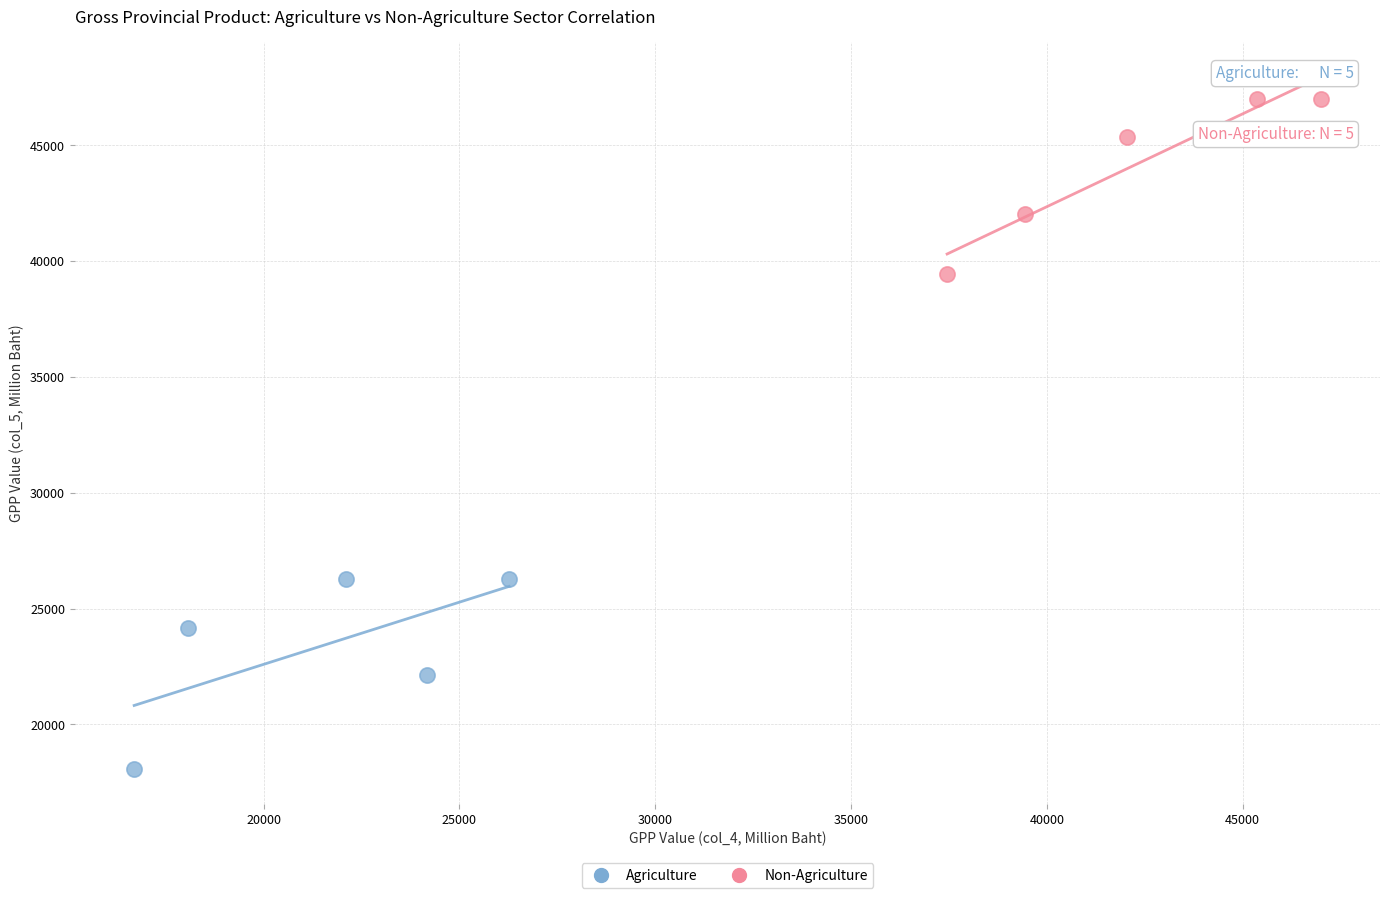

Which series reaches the minimum Y coordinate?

Agriculture